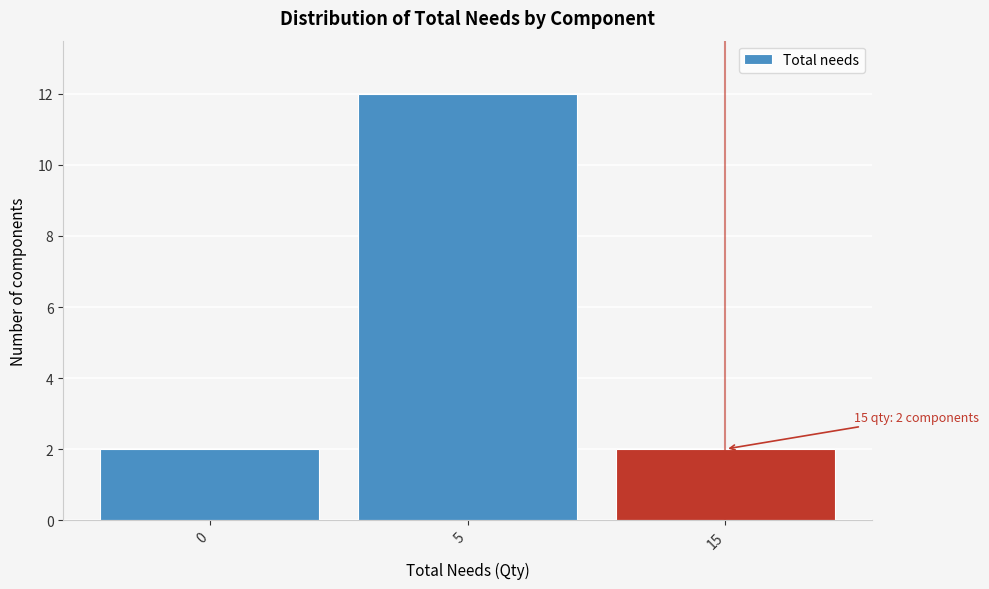

Reading left to right, list all the values displayed in this chart.

0=2	5=12	15=2